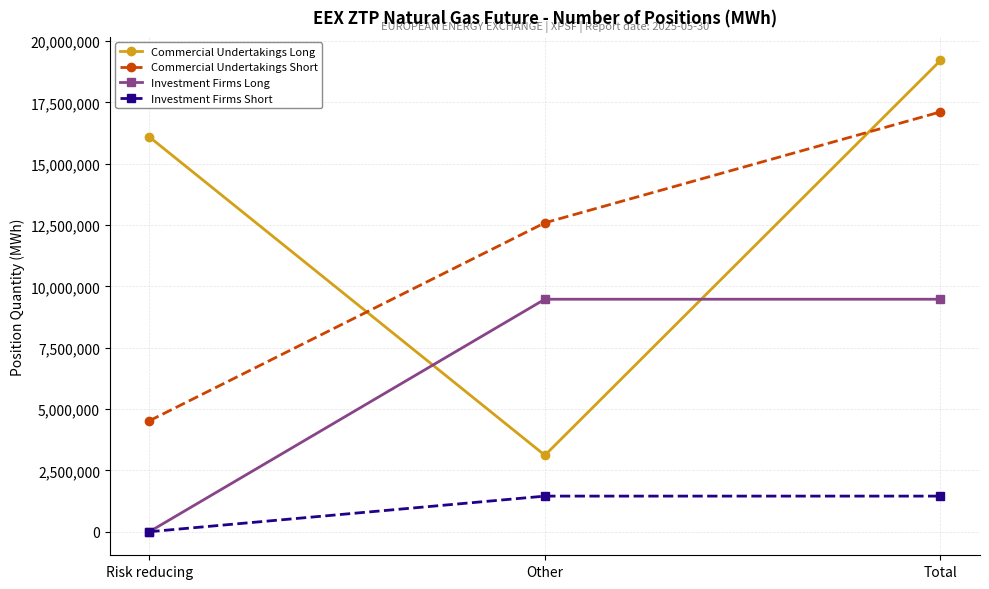

The Commercial Undertakings Short series shows 17115471 at Total. True or false?

True